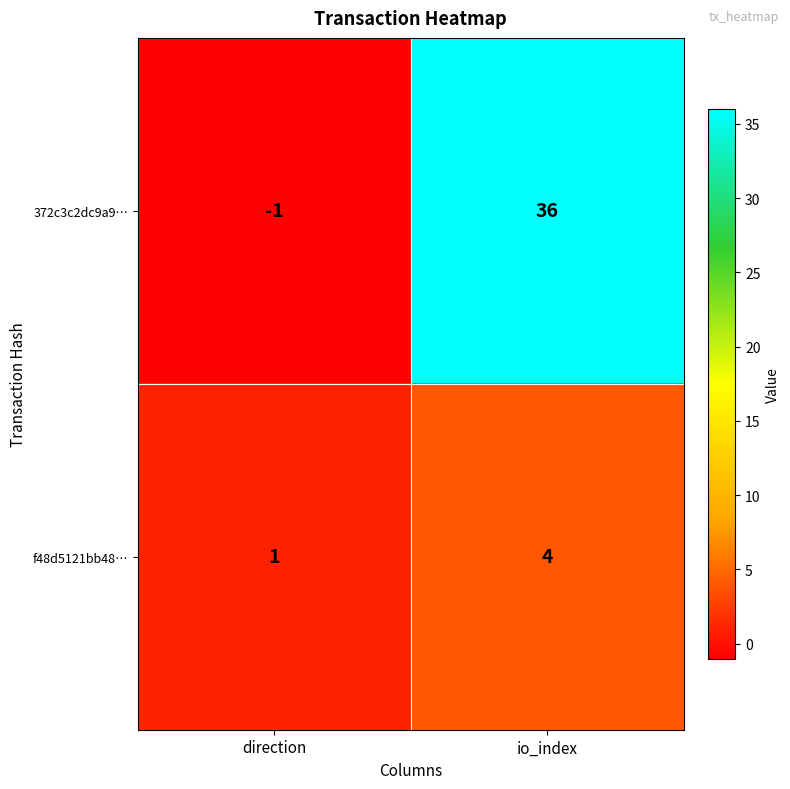

List the series in order of their overall mean, highest first.

372c3c2dc9a9…, f48d5121bb48…